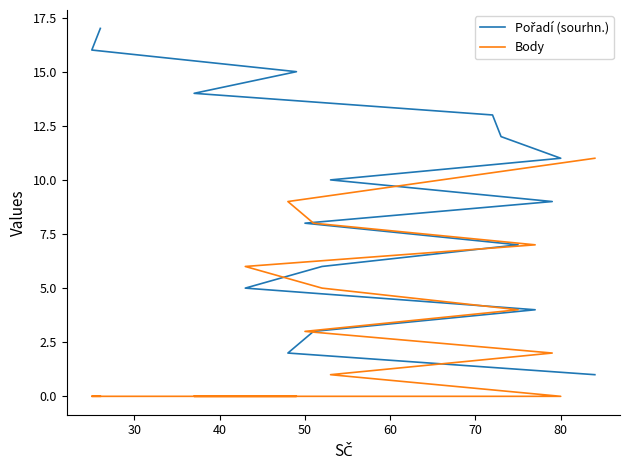

How many series are shown in this chart?

2